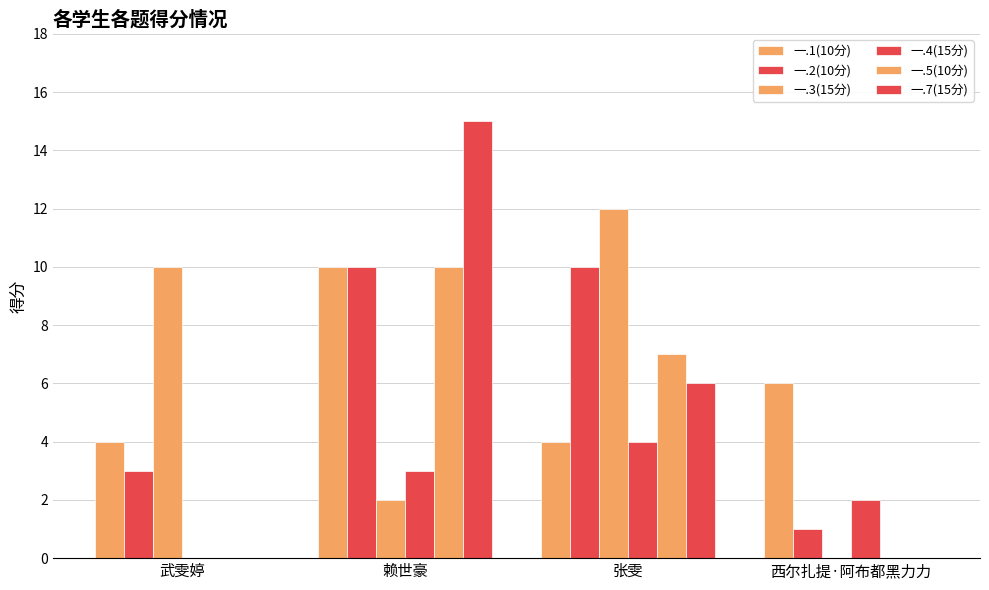

What is the total value across all series at 张雯?

43